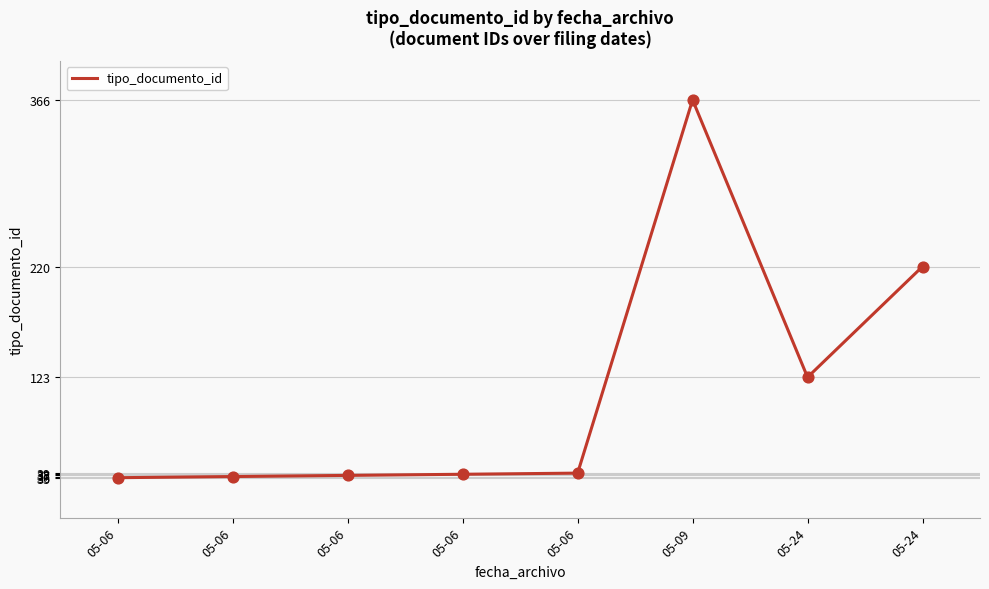

How many lines are shown in the chart?

1